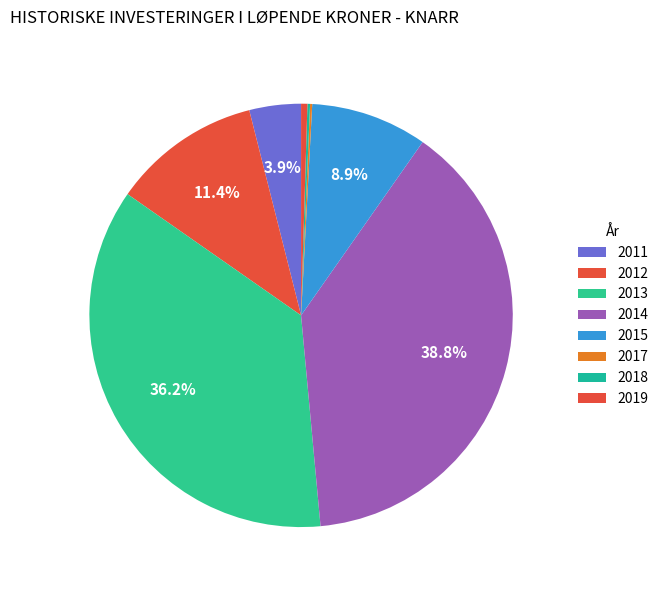

How many slices are in this pie chart?

8